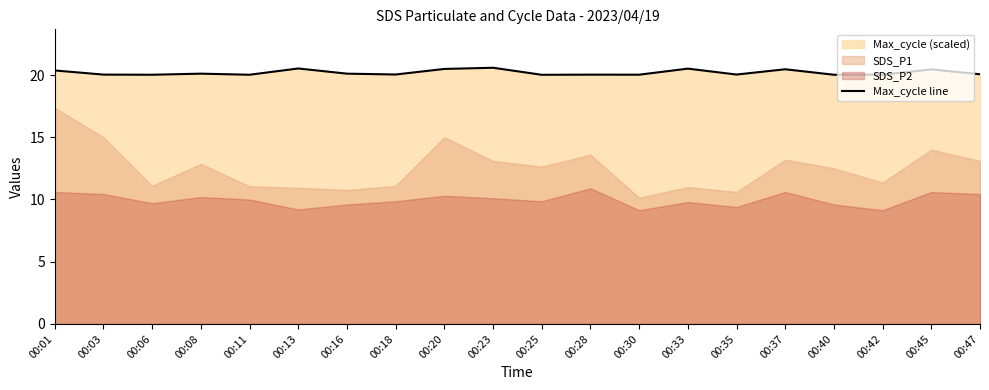

Reading right to left, transcribe all the data shown in this chart.

20.1	20.5	20.0	20.0	20.5	20.0	20.5	20.0	20.0	20.0	20.6	20.5	20.0	20.1	20.5	20.0	20.1	20.0	20.0	20.4